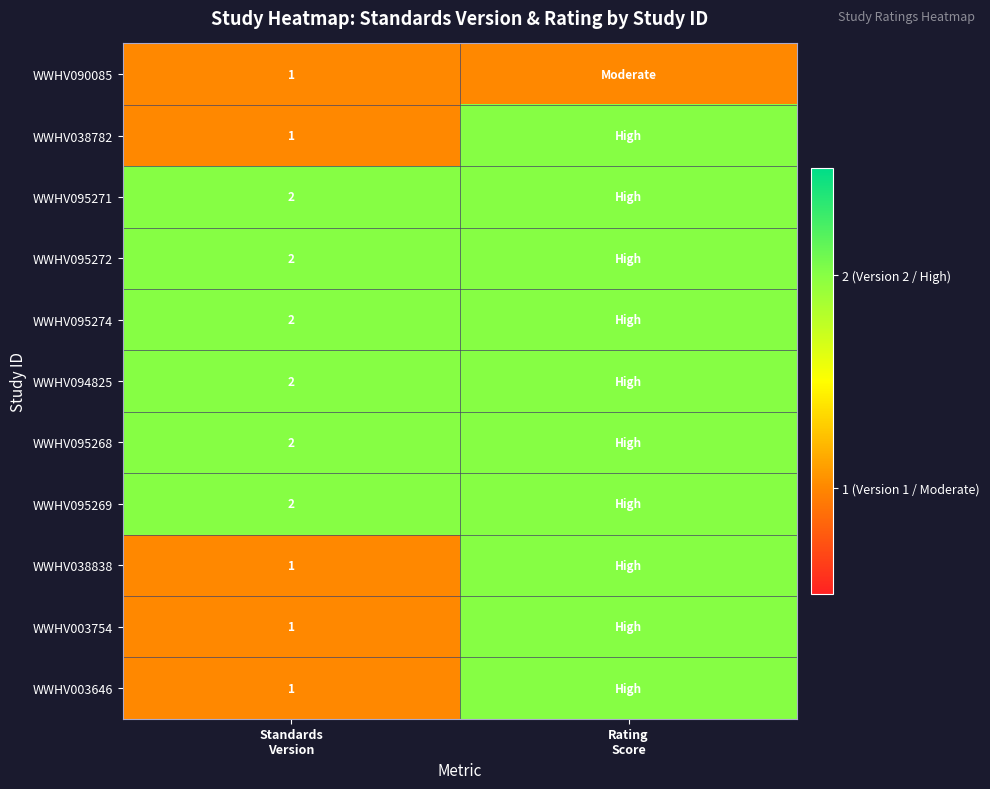

What is the total value across all series at Rating
Score?

21